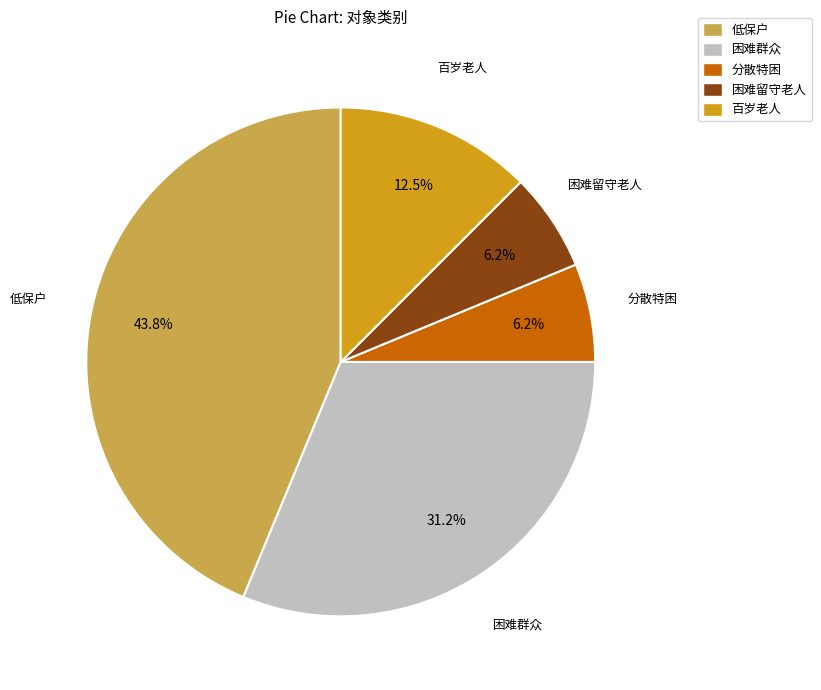

True or false: 困难留守老人 accounts for 6% of the total.

True